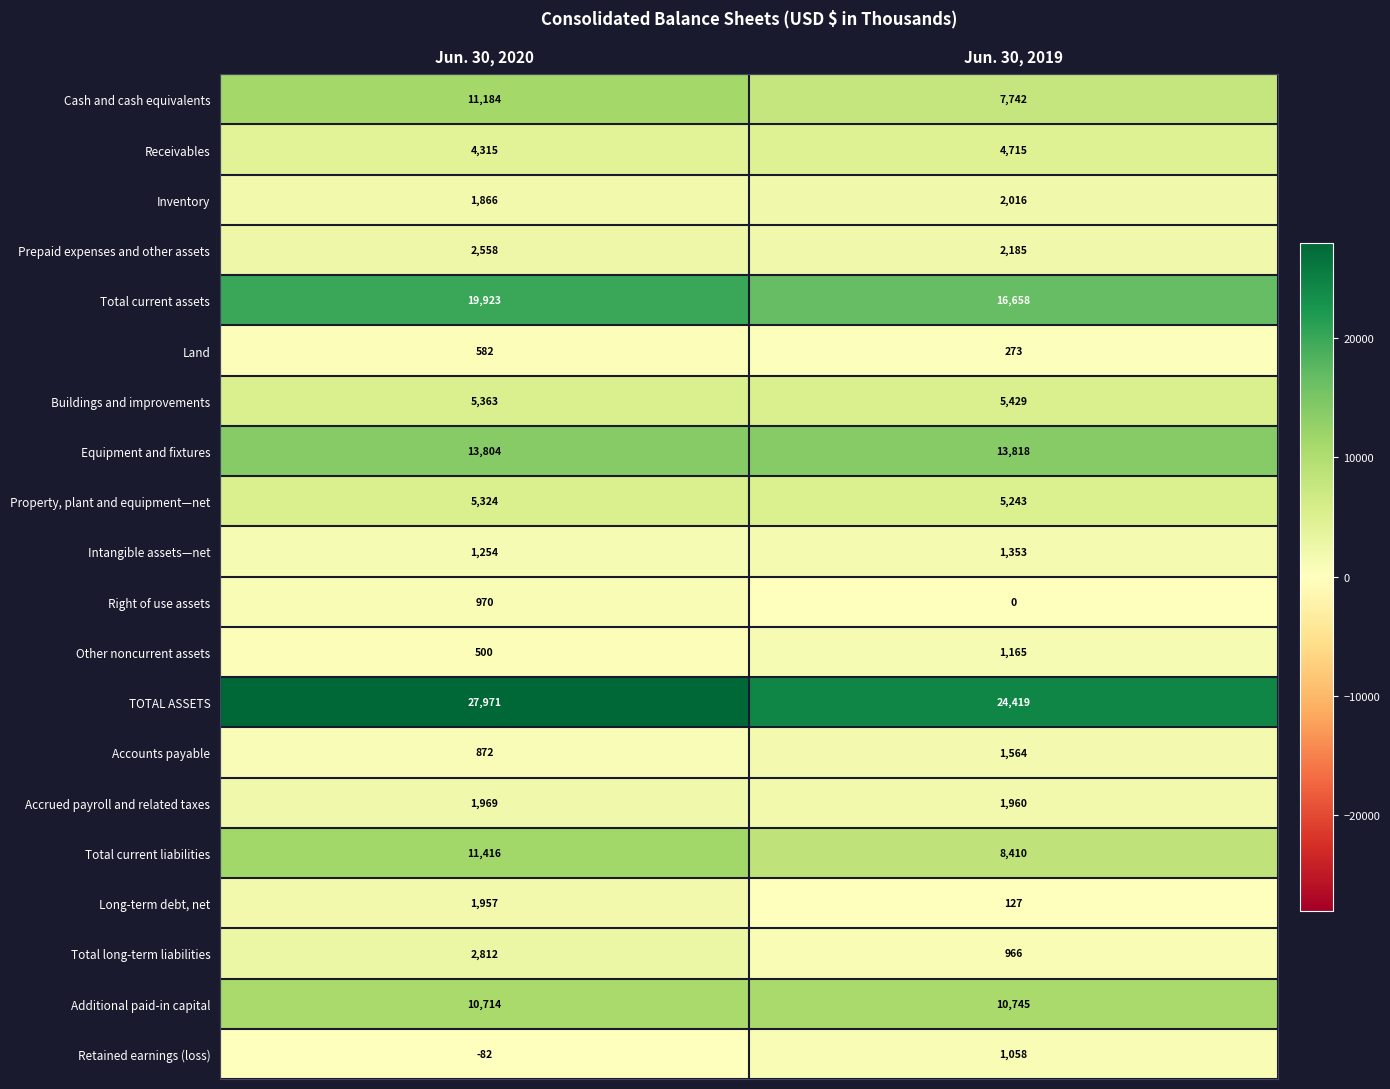

What is the difference between the Right of use assets values at Jun. 30, 2019 and Jun. 30, 2020?

970